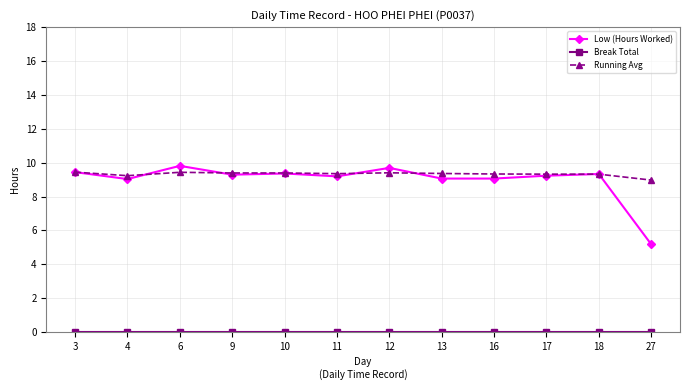

The value of Low (Hours Worked) at 16 is 12.9. True or false?

False